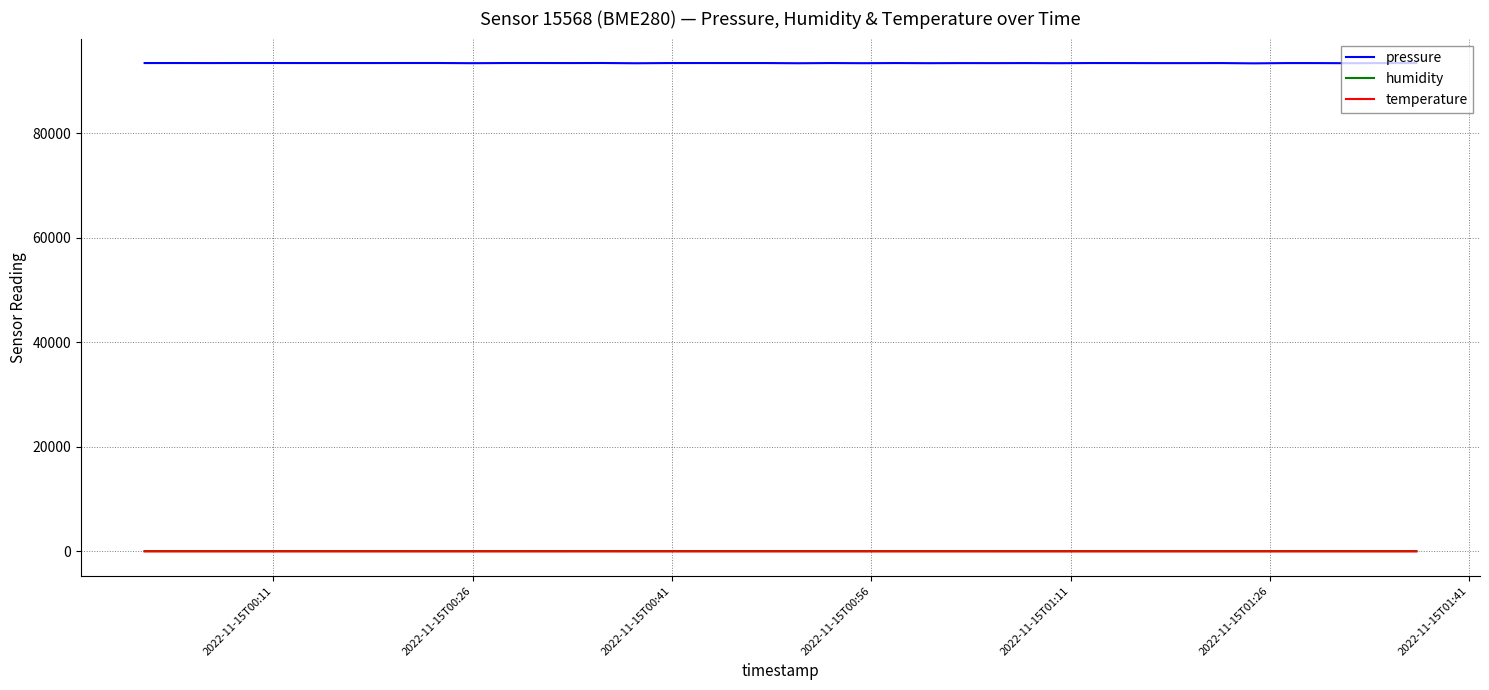

Which series has the widest spread of values?

pressure